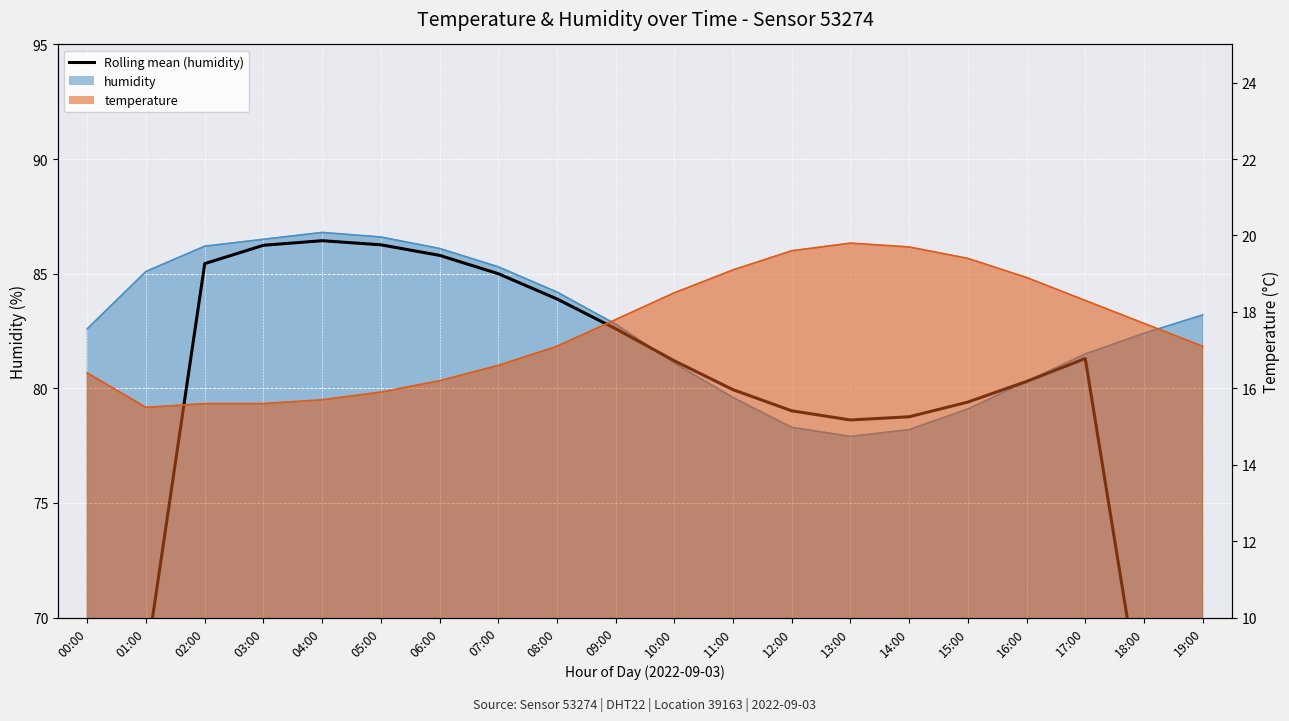

Between 06:00 and 00:00, which is larger?

06:00